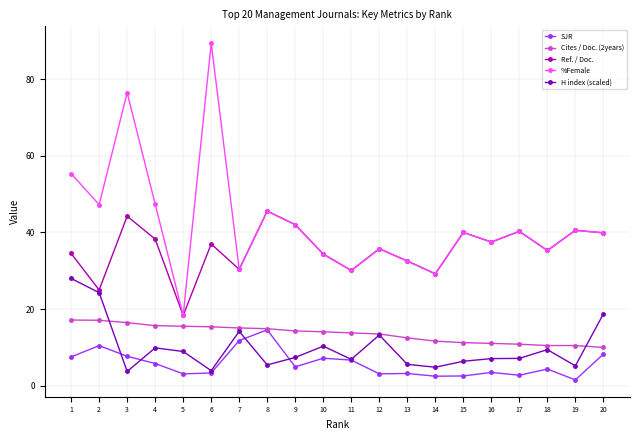

True or false: H index (scaled) and %Female cross at least once.

False